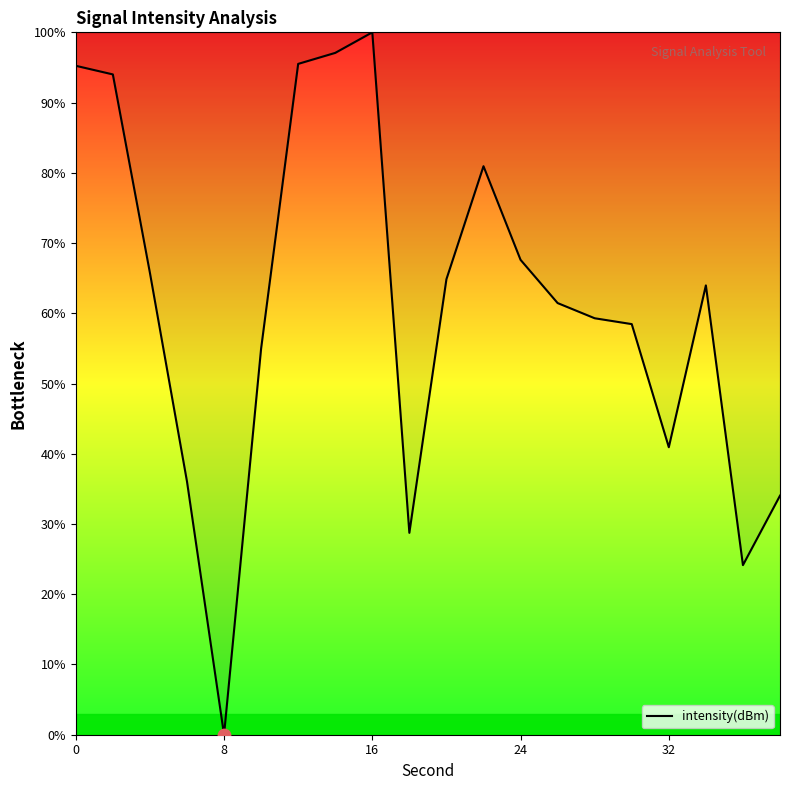

What is the difference between the maximum and minimum values?

100.0